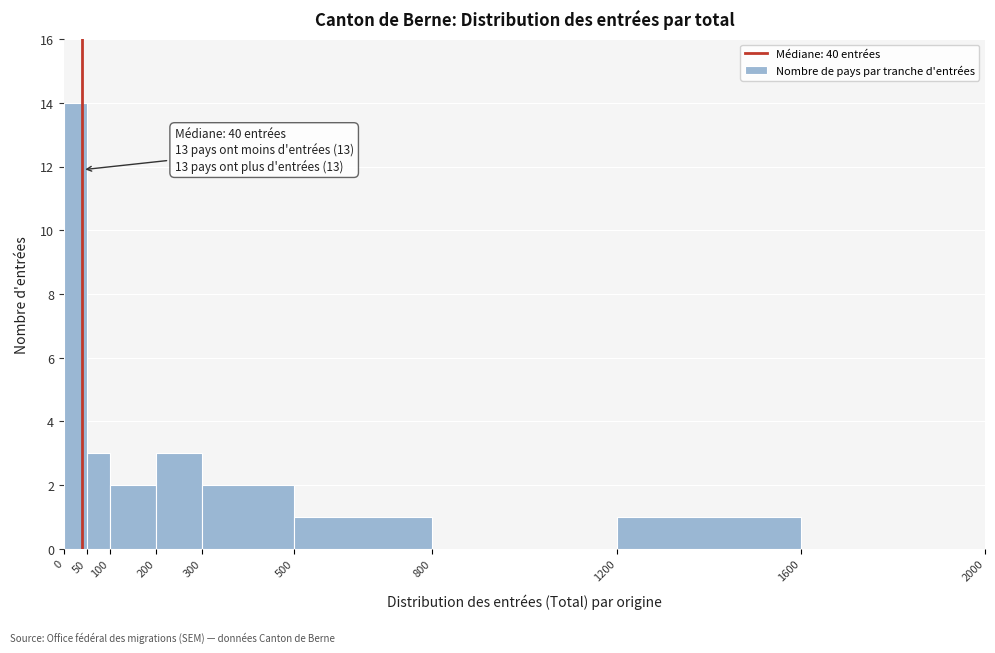

Which range on the x-axis has the tallest bar?

0 to 50